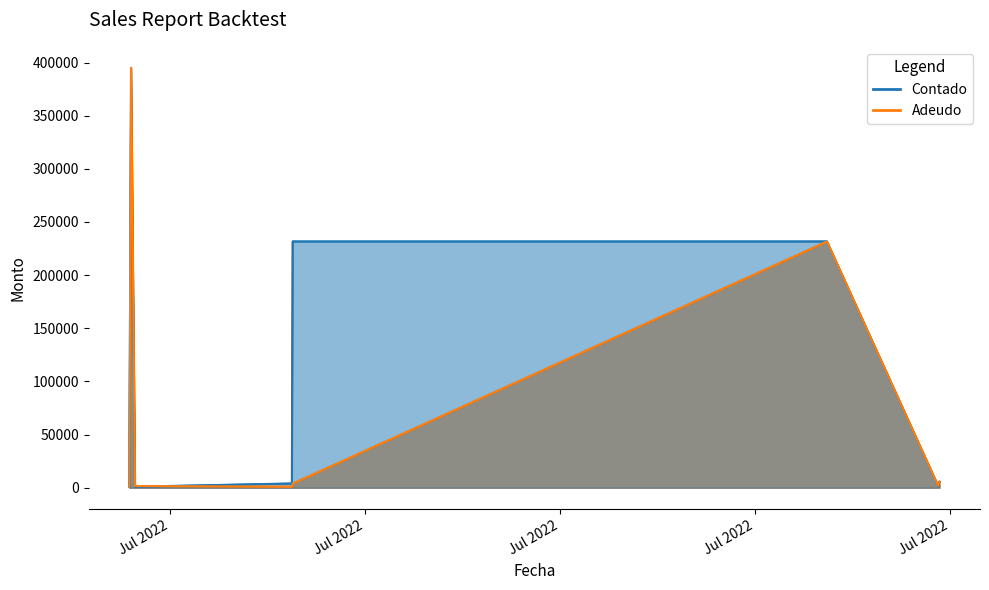

Which label corresponds to the largest value in the chart?

Jul 2022